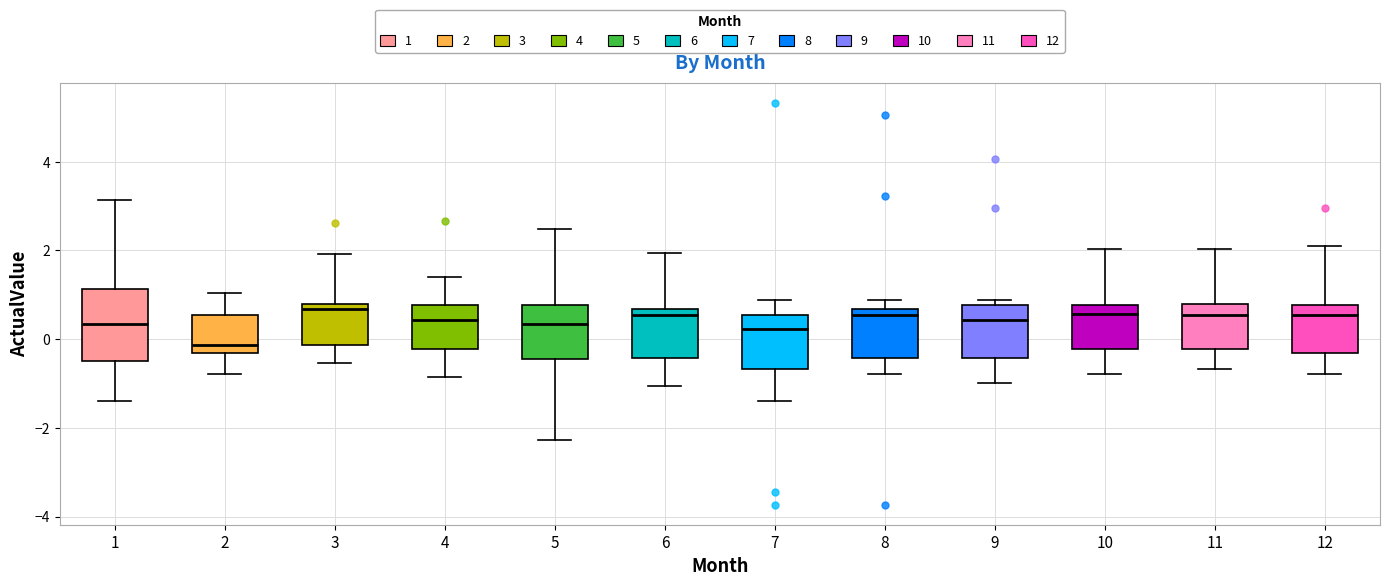

Where does the lower whisker of the box at x = 11 end on the y-axis? The values are not printed on the chart, so give them approximately, as read against the axis.

-0.6